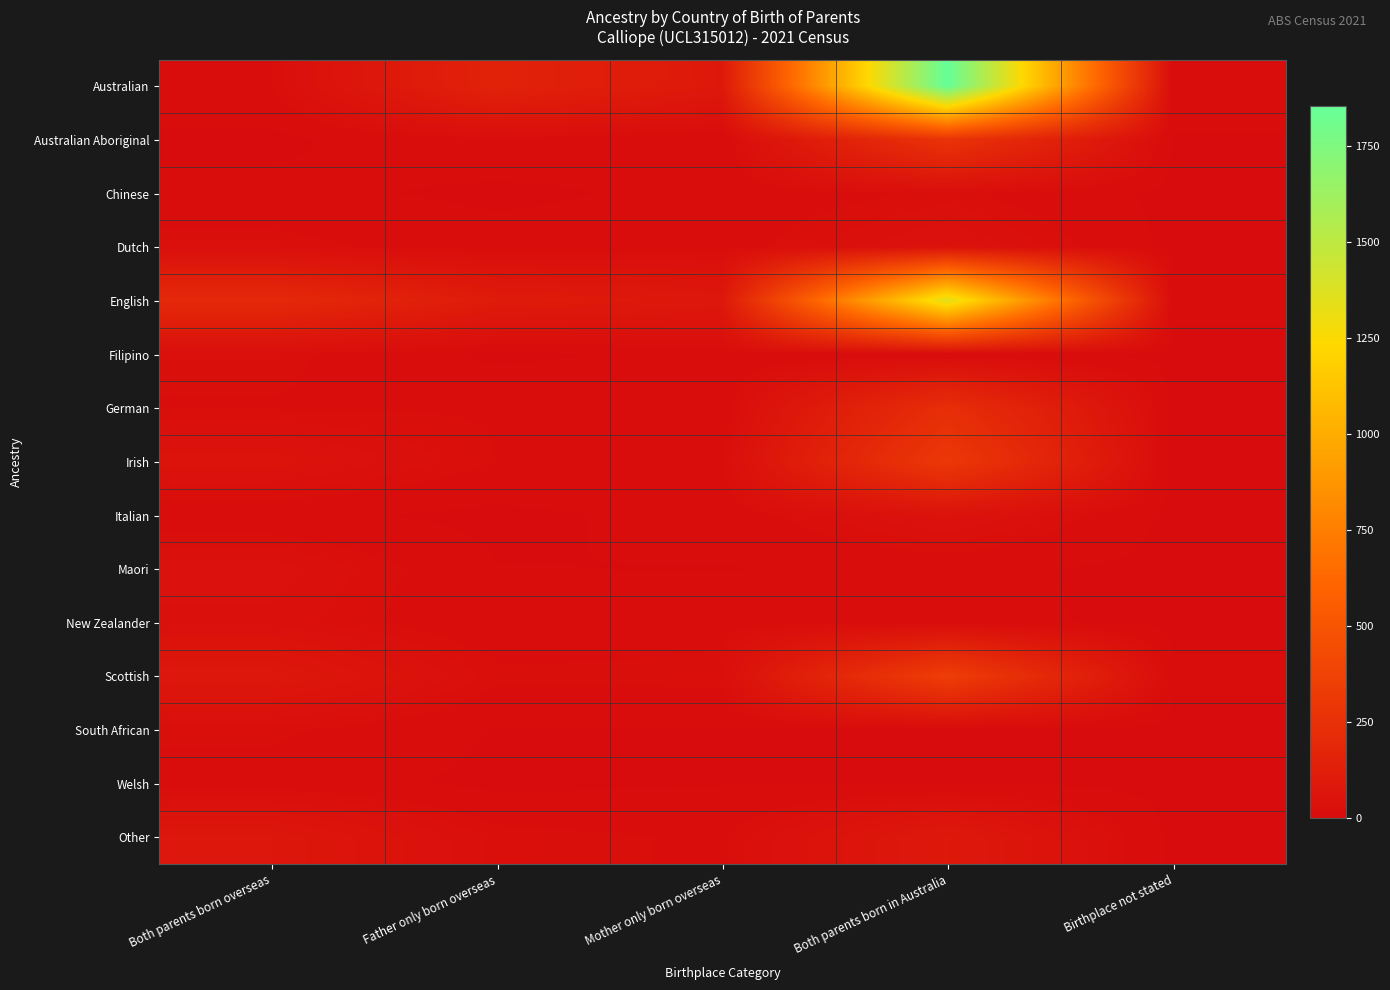

What is the greatest value displayed?

1854